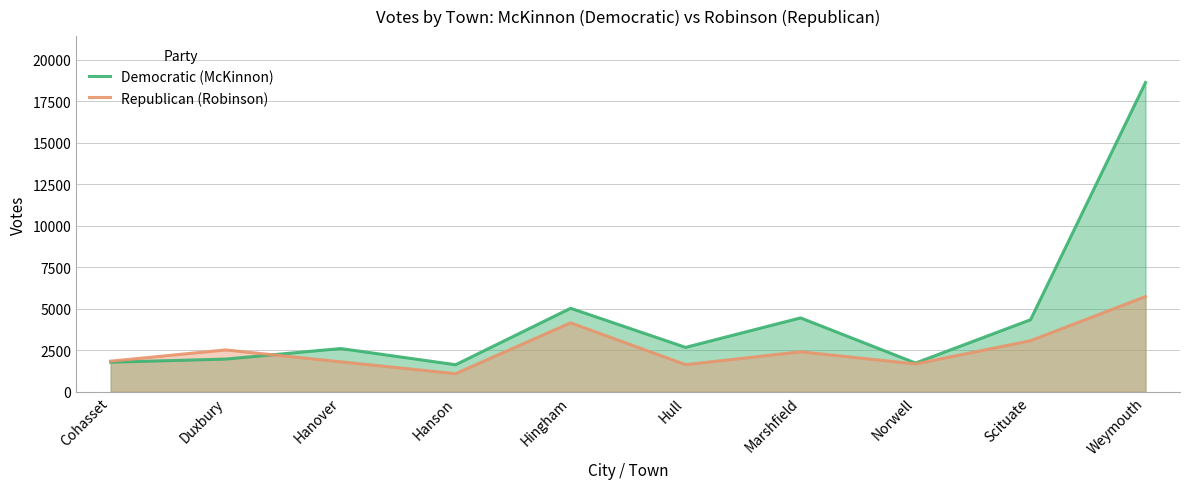

True or false: Republican (Robinson) has a value of 1089 at Hanson.

True